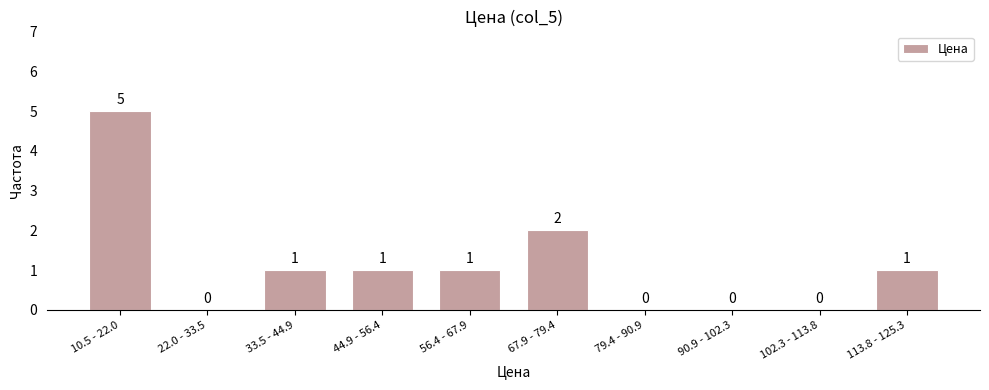

Reading left to right, transcribe all the data shown in this chart.

10.5 - 22.0=5	22.0 - 33.5=0	33.5 - 44.9=1	44.9 - 56.4=1	56.4 - 67.9=1	67.9 - 79.4=2	79.4 - 90.9=0	90.9 - 102.3=0	102.3 - 113.8=0	113.8 - 125.3=1